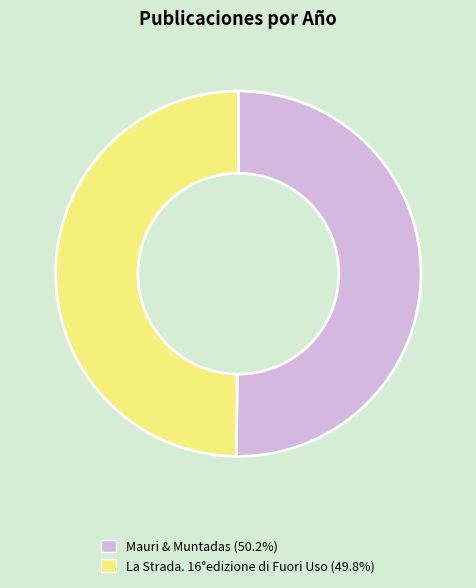

What is the ratio of the value at La Strada. 16°edizione di Fuori Uso to the value at Mauri & Muntadas?

1.0